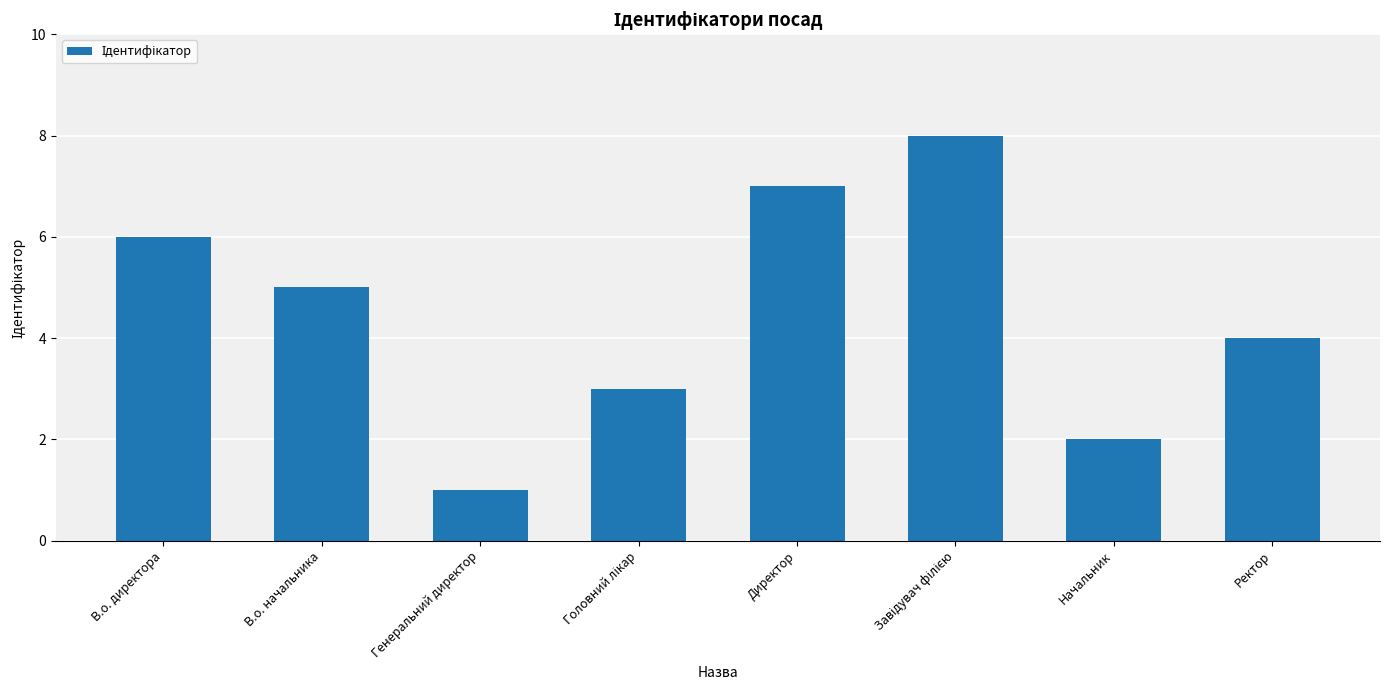

What is the difference between the second highest and minimum values?

6